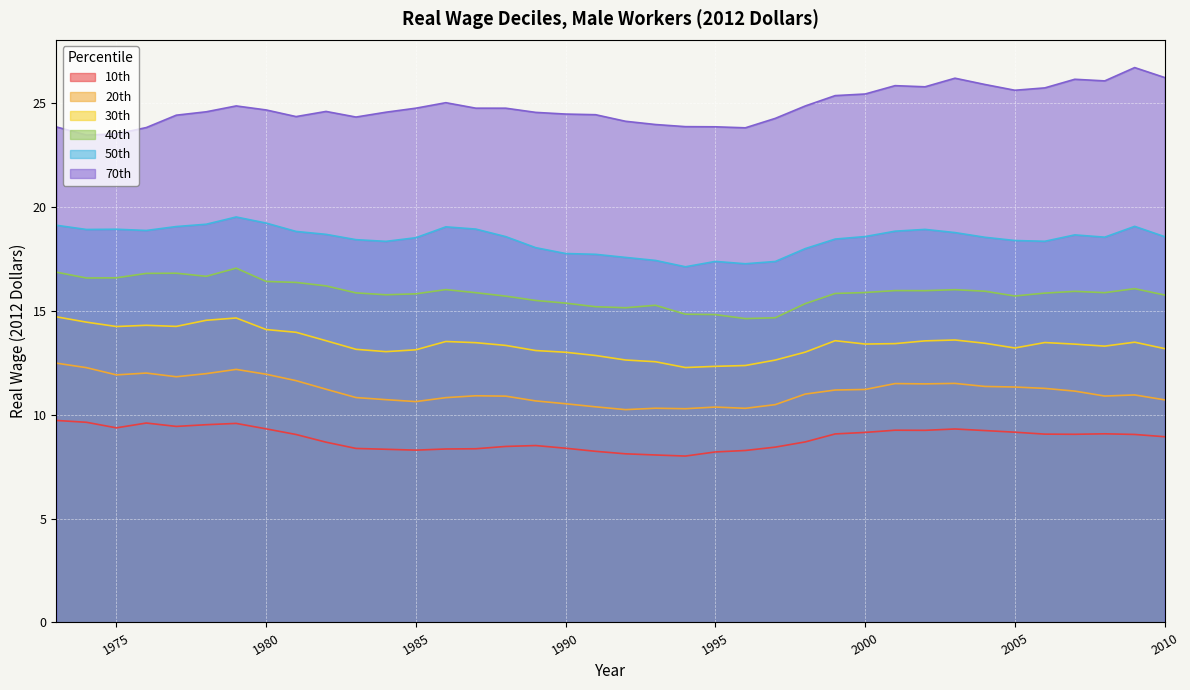

Which label corresponds to the largest value in the chart?

2009